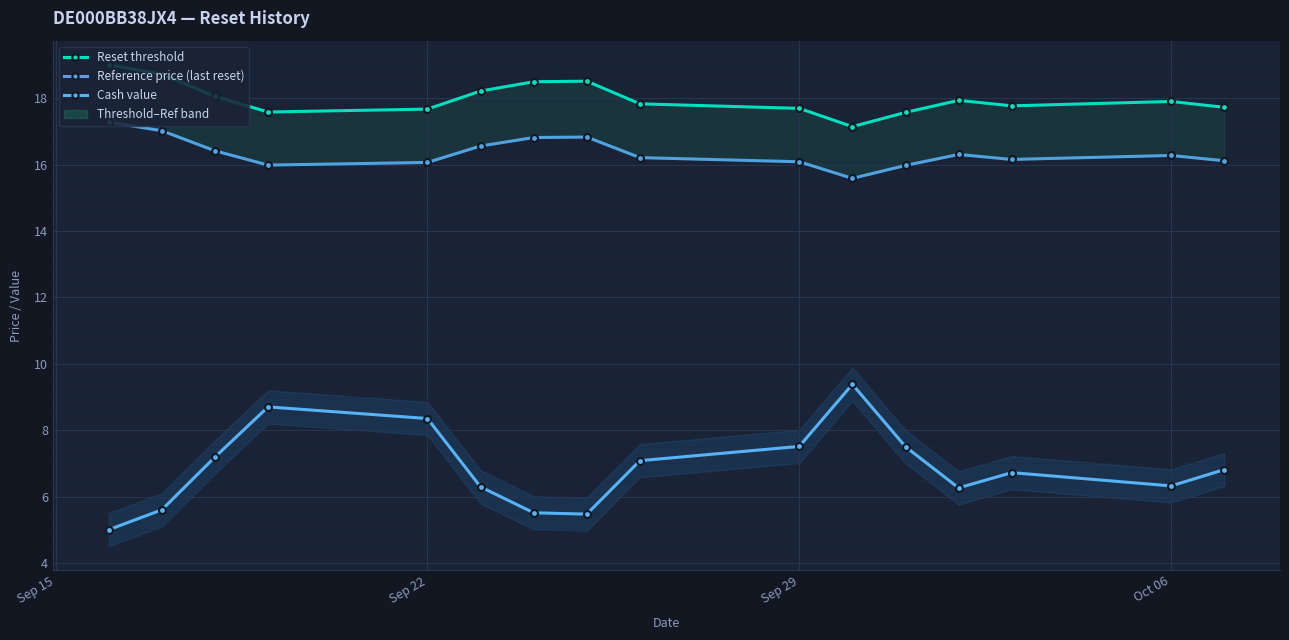

The Reset threshold series shows 30.2 at Oct 06. True or false?

False